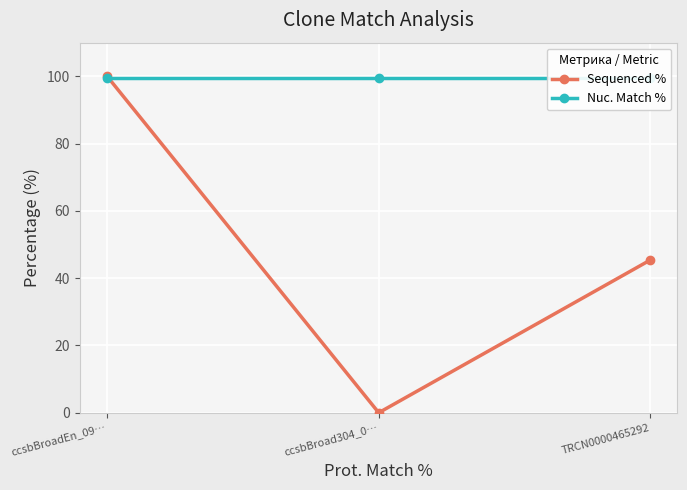

How many lines are shown in the chart?

2